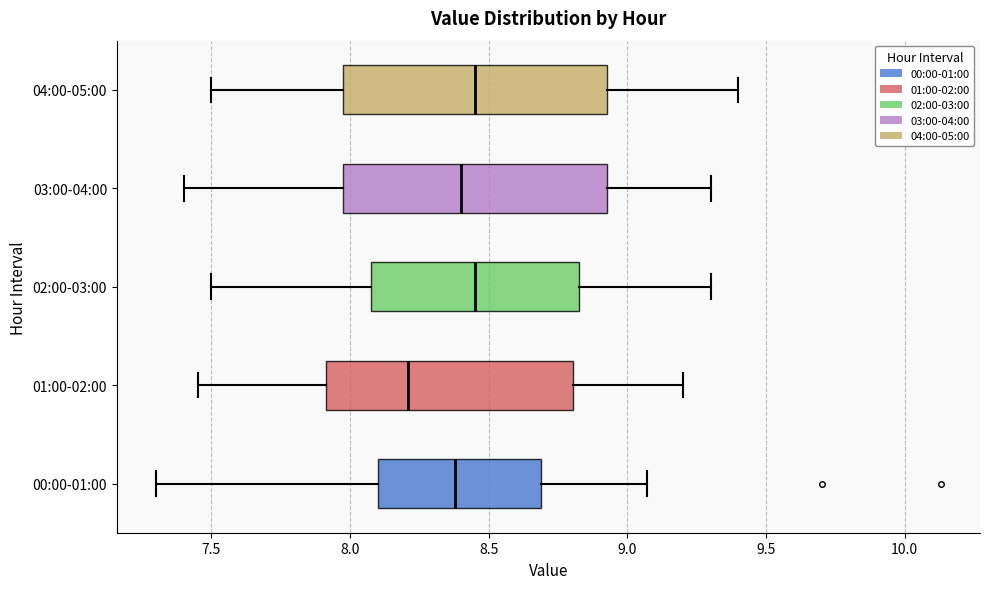

Which box's median line is the furthest to the left?

01:00-02:00